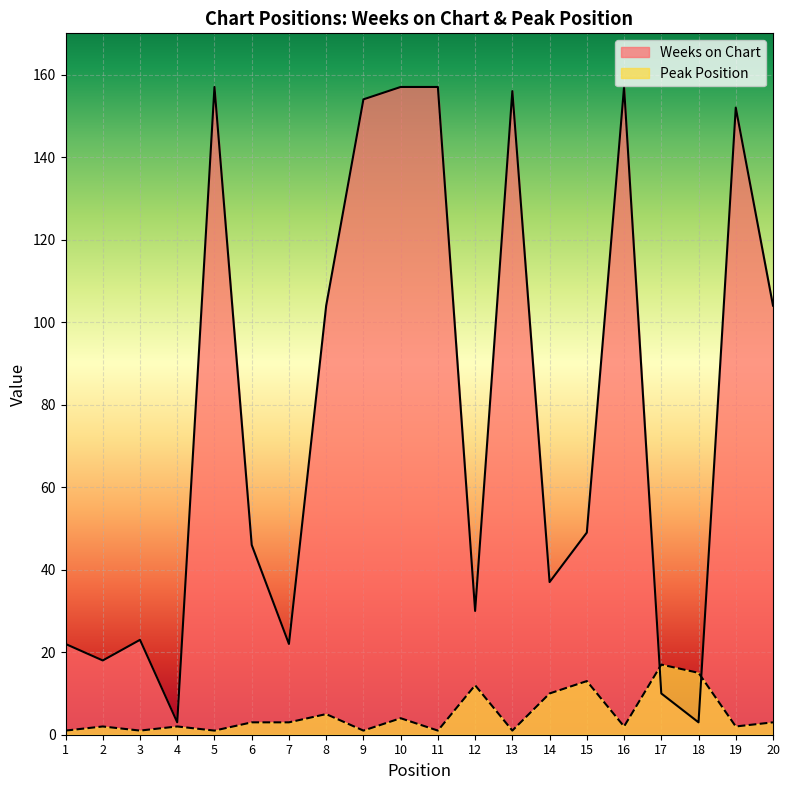

List the series in order of their peak value, lowest first.

Peak Position, Weeks on Chart